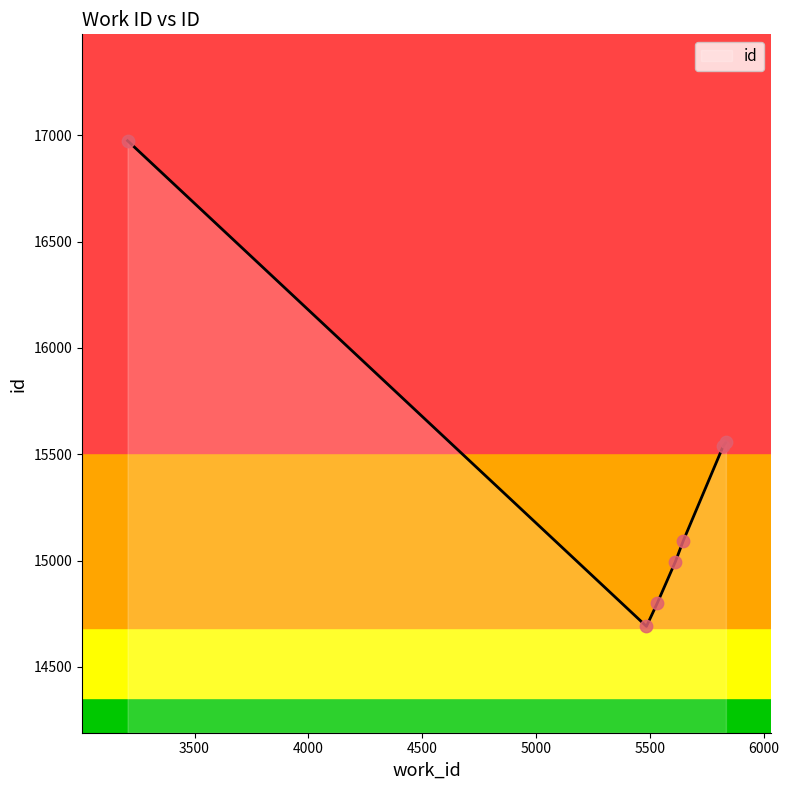

What is the difference between the maximum and second lowest values?

2175